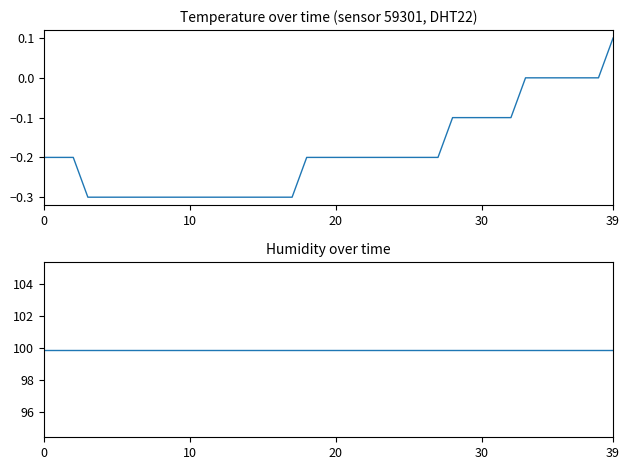

Does the chart display data point markers on the line(s)?

No